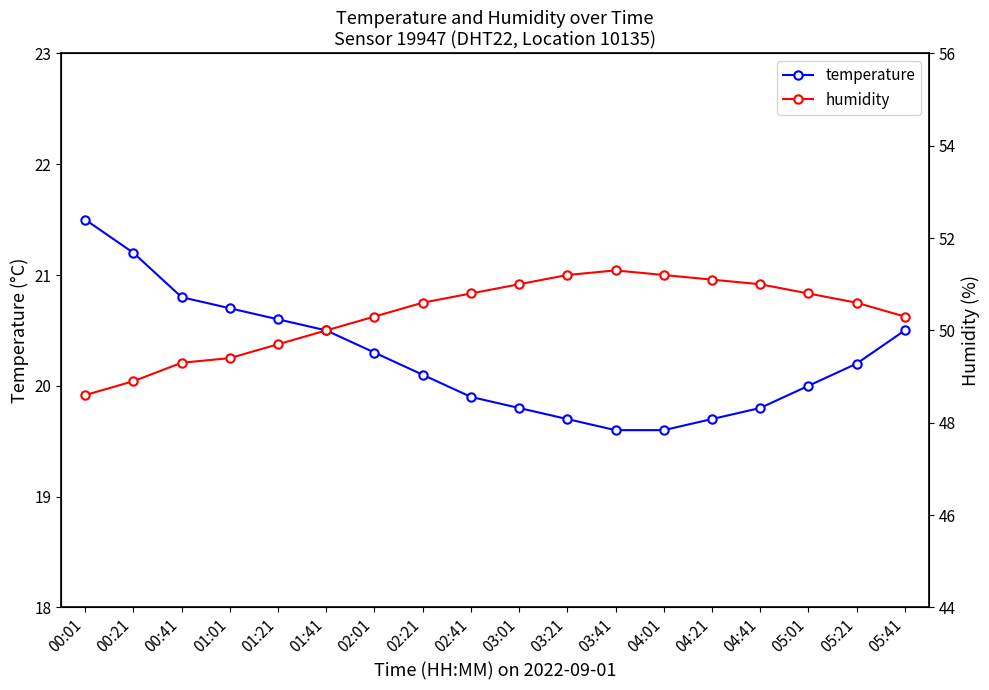

What is the value of the humidity point at the 6th from the left?

50.0